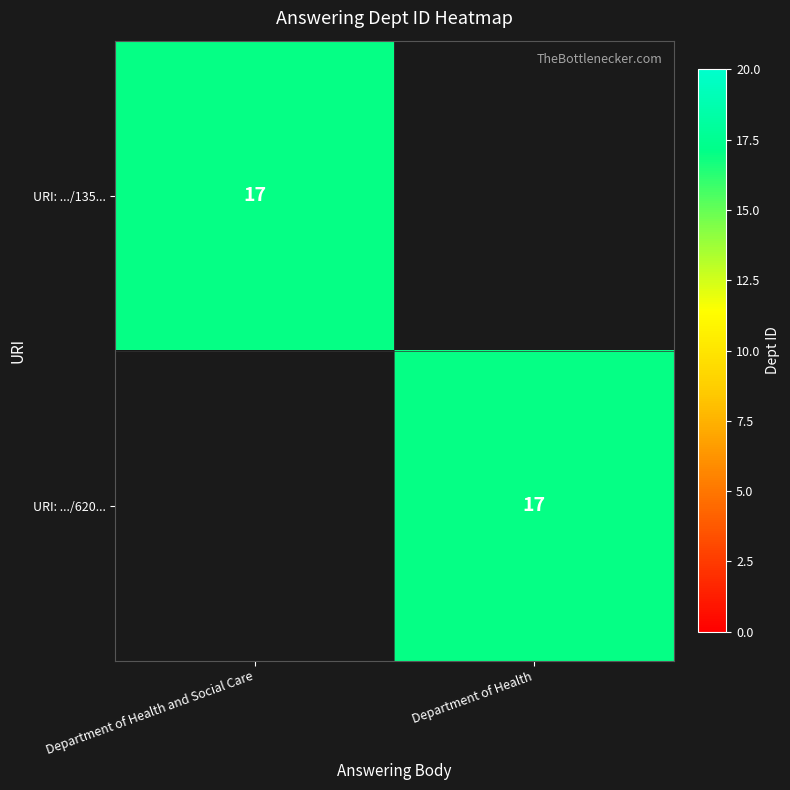

At which category is the sum across all series the highest?

Department of Health and Social Care